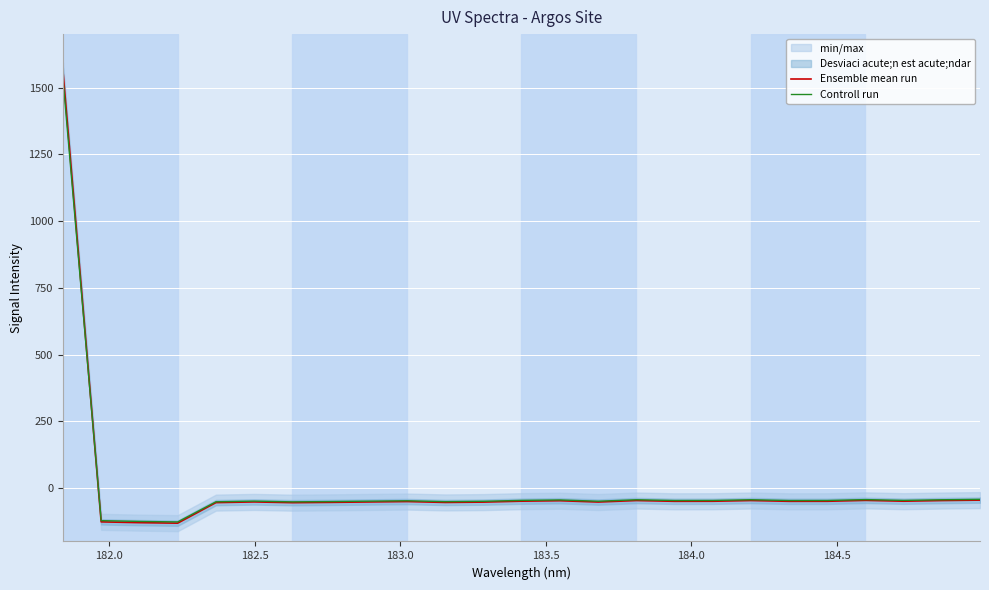

What is the maximum value for Ensemble mean run?

1564.4